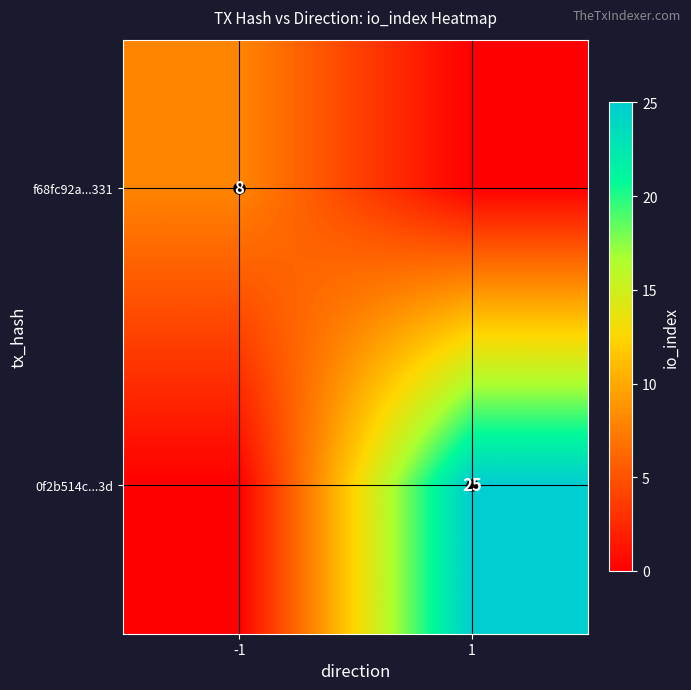

The f68fc92a...331 series shows 5 at 1. True or false?

False